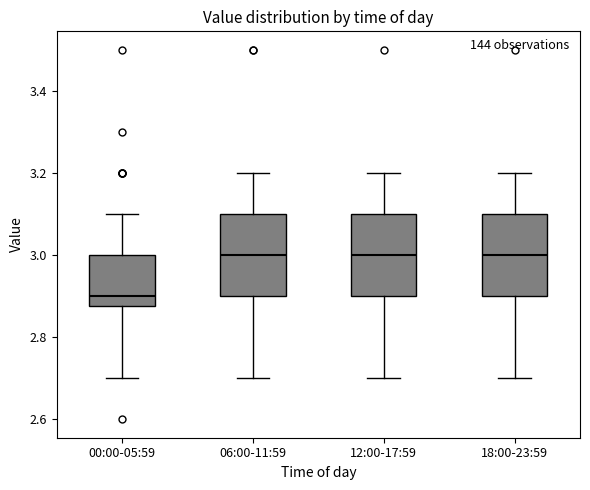

Reading left to right, read every box against the y-axis: the position of its median line, the range the box covers, and the ends of its whiskers. The values are not printed on the chart, so give them approximately, as read against the axis.

00:00-05:59: median 2.90, box 2.88 to 3.00, whiskers 2.70 to 3.10
06:00-11:59: median 3.00, box 2.90 to 3.10, whiskers 2.70 to 3.20
12:00-17:59: median 3.00, box 2.90 to 3.10, whiskers 2.70 to 3.20
18:00-23:59: median 3.00, box 2.90 to 3.10, whiskers 2.70 to 3.20